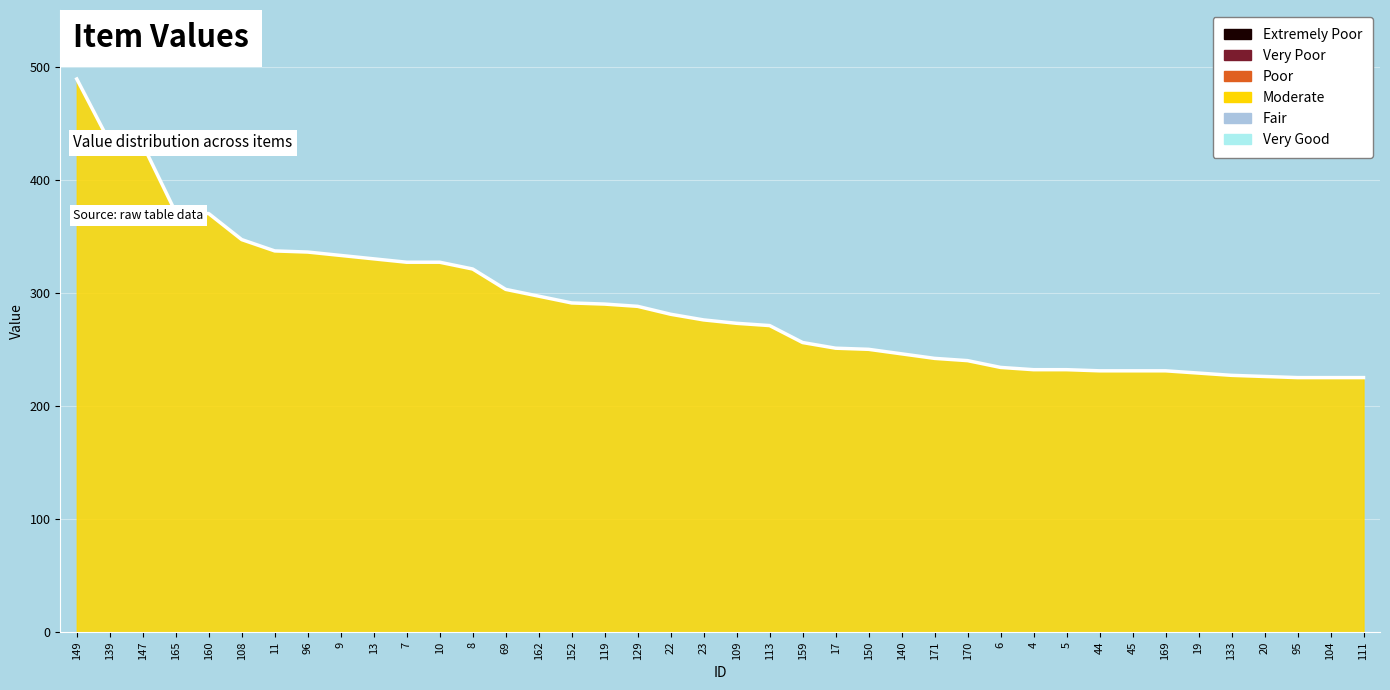

How many lines are shown in the chart?

1